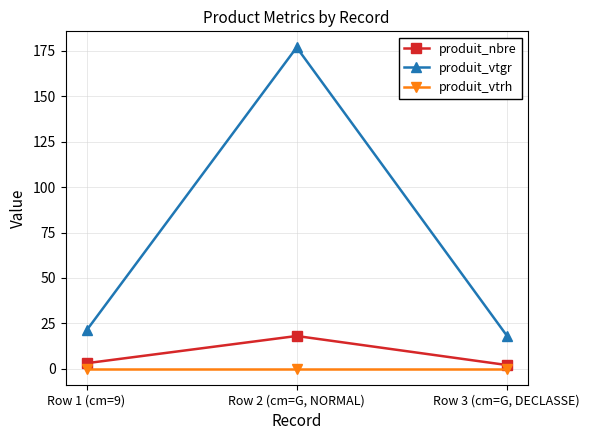

The produit_vtrh series shows 0.0 at Row 1 (cm=9). True or false?

True